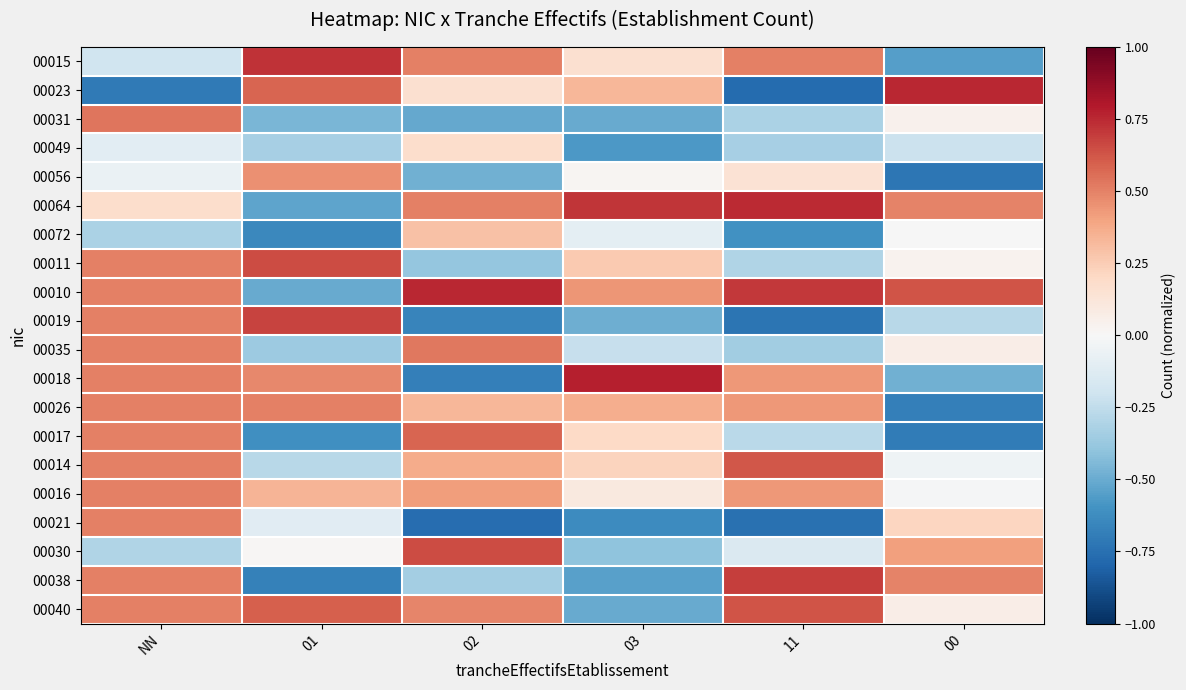

What is the difference between the highest and lowest values at 02?

1.5